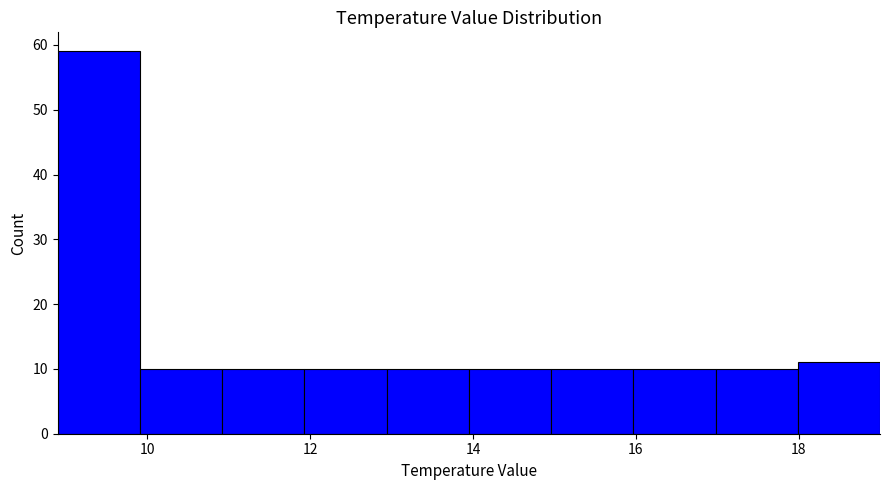

Reading left to right, list every bar in this chart as the range it spans on the x-axis followed by its height. Neither the bar edges nor the heights are printed on the chart, so give them approximately, as read against the axes.

9 to 10: 59
10 to 11: 10
11 to 12: 10
12 to 13: 10
13 to 14: 10
14 to 15: 10
15 to 16: 10
16 to 17: 10
17 to 18: 10
18 to 19: 11